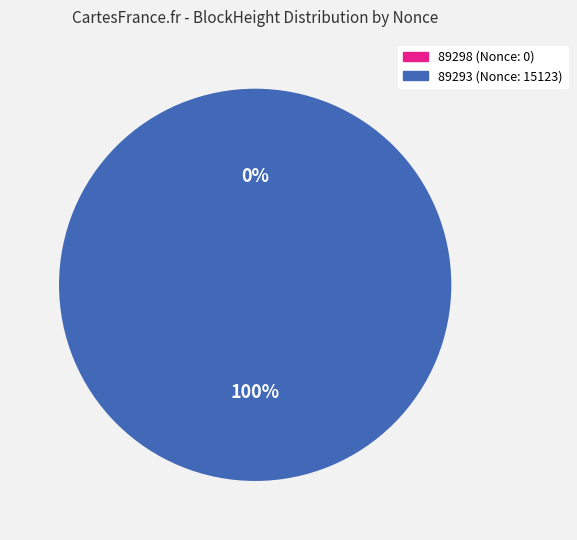

Between 89298 and 89293, which is larger?

89293